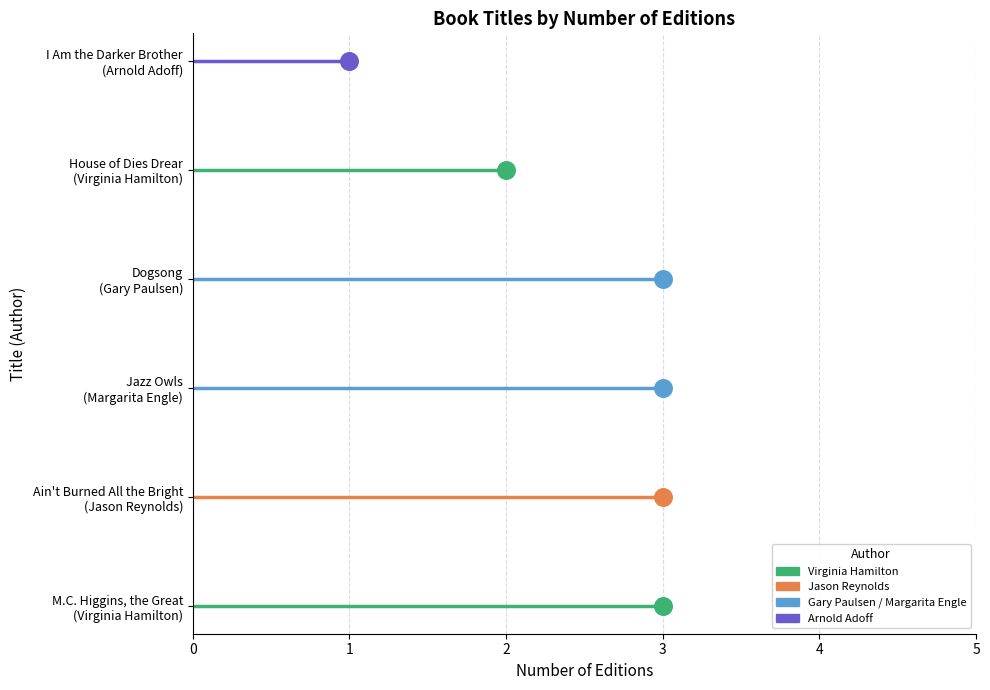

Which series reaches the minimum Y coordinate?

M.C. Higgins, the Great
(Virginia Hamilton)